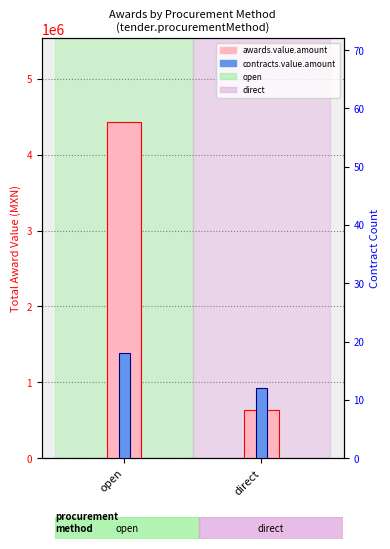

Reading left to right, transcribe all the data shown in this chart.

awards.value.amount: open=4426335.5	direct=639617.0
contracts.value.amount: open=18.0	direct=12.0